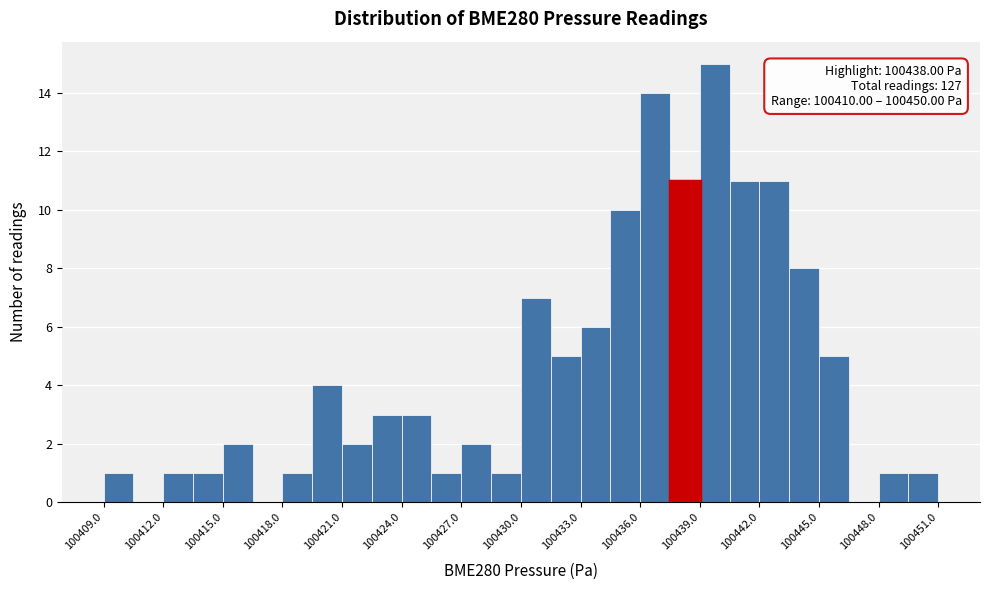

Read against the x-axis, roughly where is the centre of the tallest bar?

100440.0